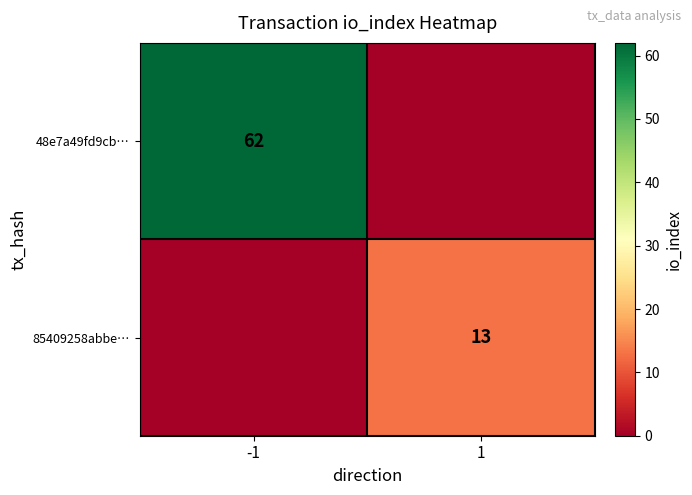

True or false: 85409258abbe… has a value of 21 at 1.

False